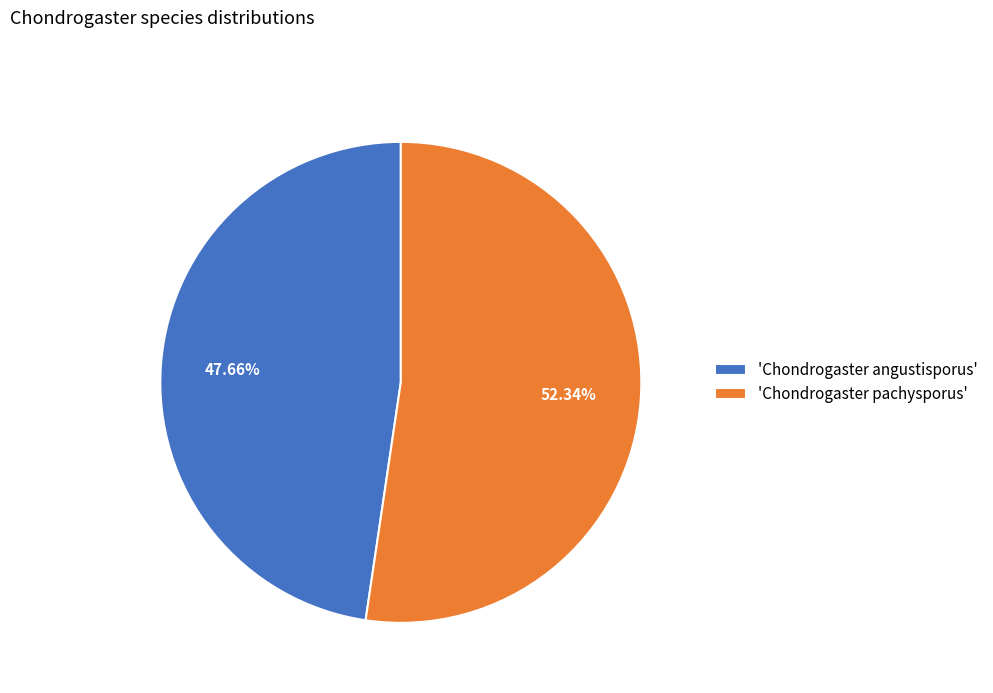

Rank the categories by value from lowest to highest.

'Chondrogaster angustisporus', 'Chondrogaster pachysporus'